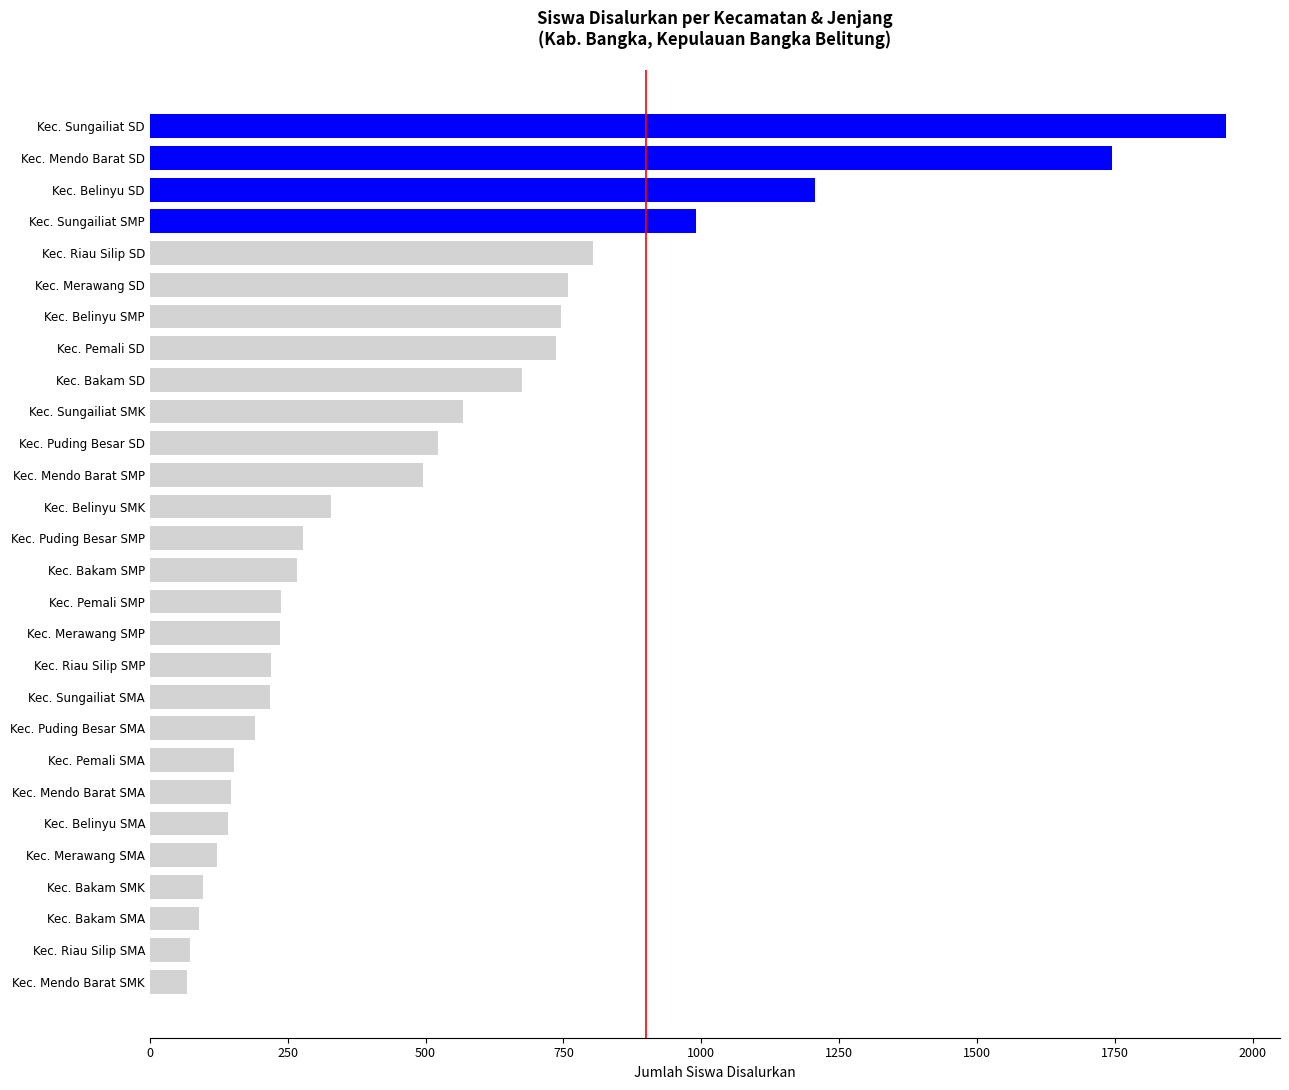

The chart shows a value of 85 at Kec. Pemali SMA. True or false?

False